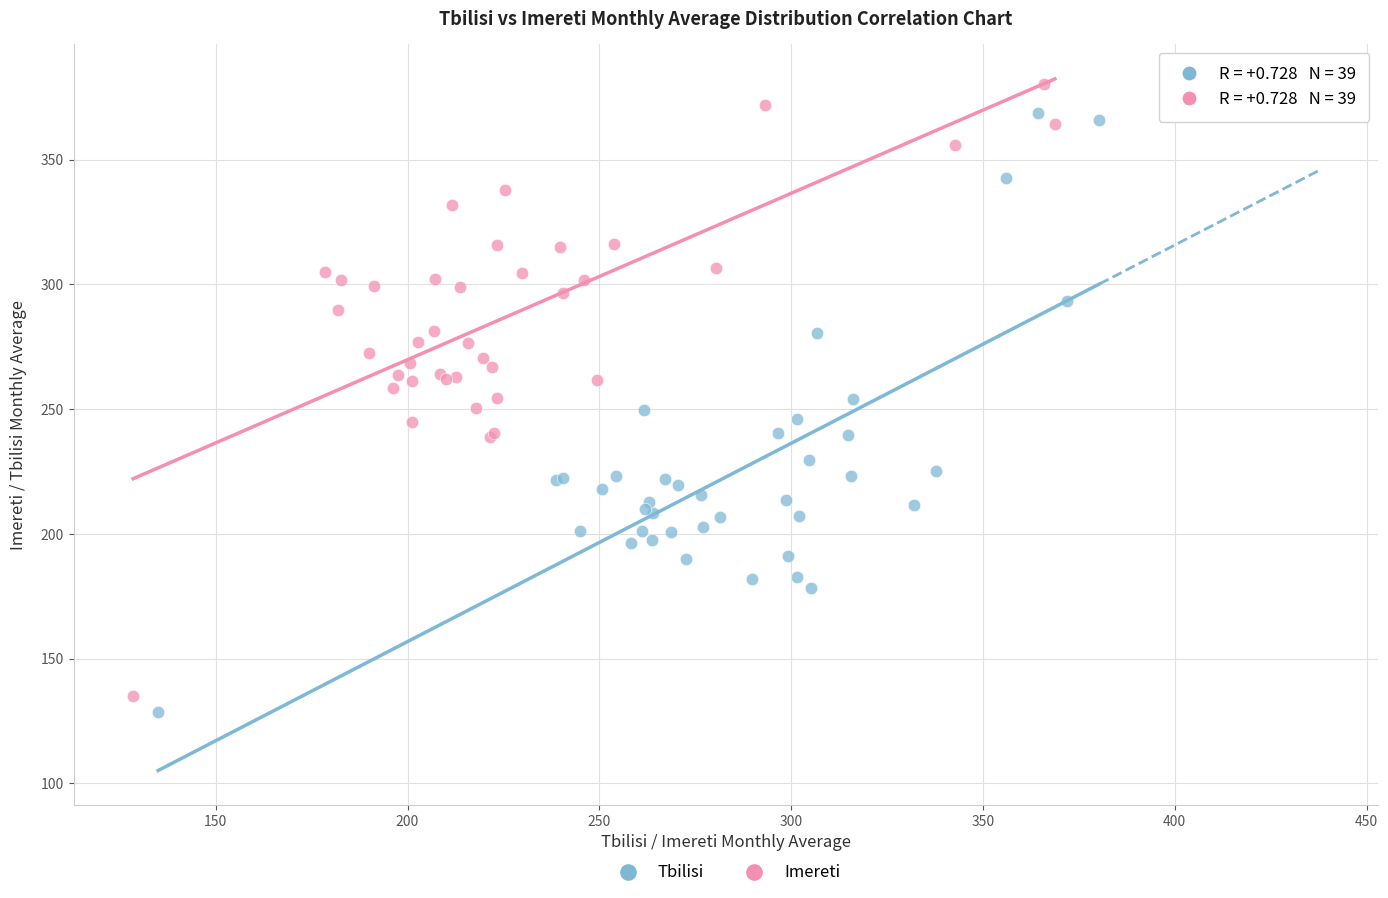

Which series reaches the maximum Y coordinate?

Imereti